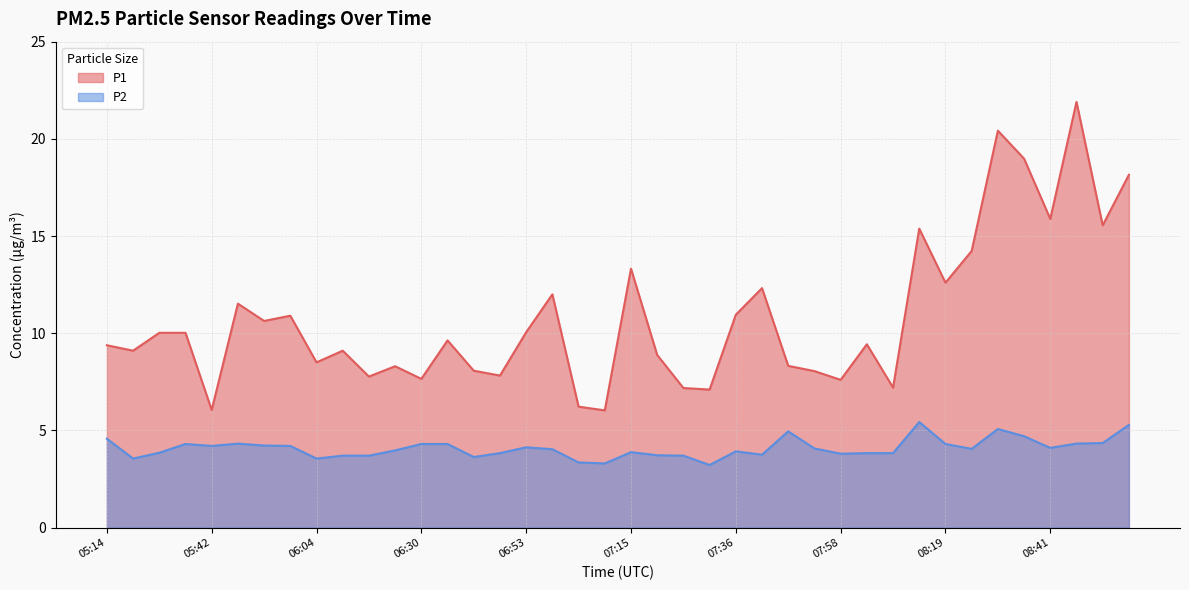

What is the sum of the P2 values at 05:36 and 08:30?

9.4